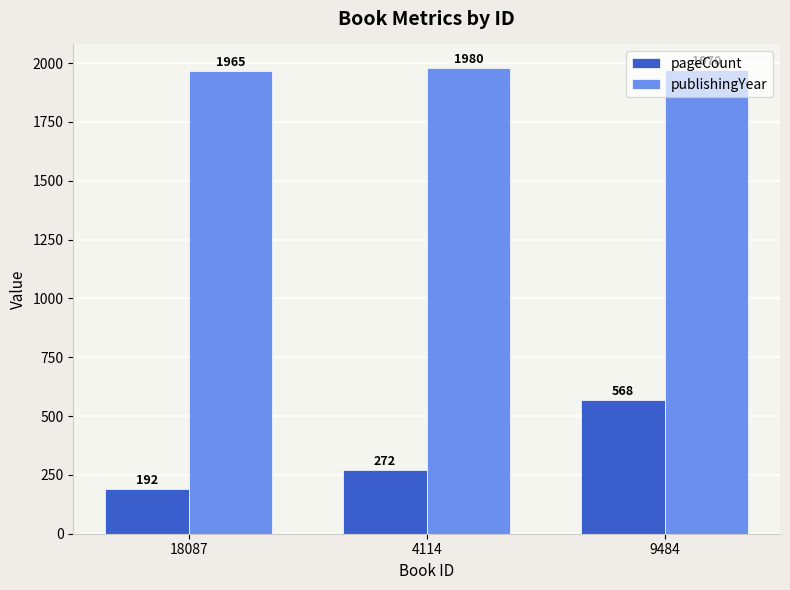

What is the sum of all pageCount values?

1032